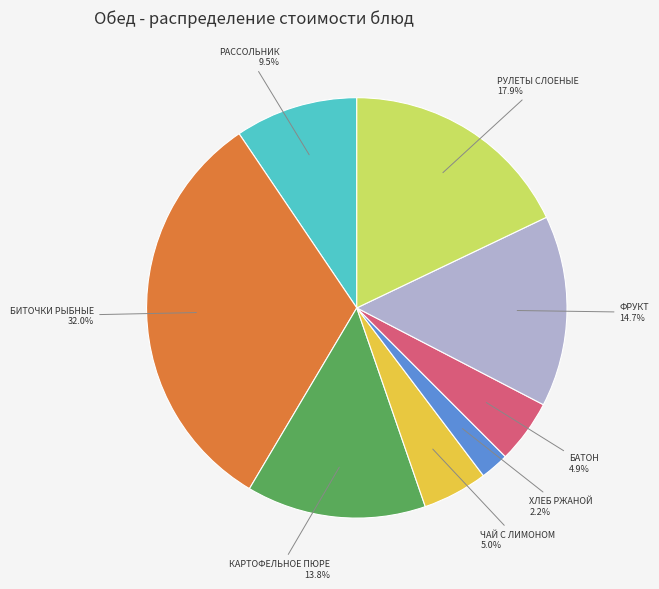

Does any single category account for the majority?

No